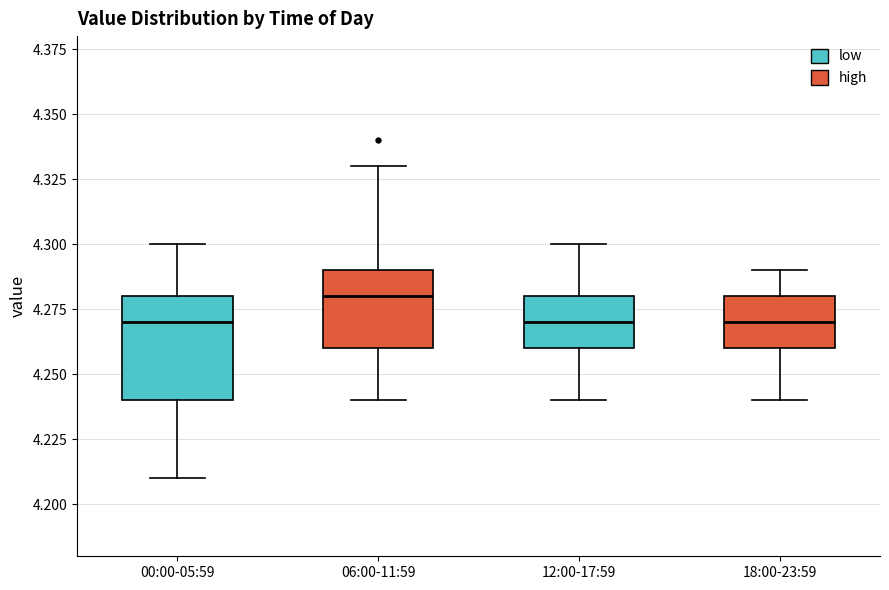

Where is the upper edge of the box for 06:00-11:59 on the y-axis? The values are not printed on the chart, so give them approximately, as read against the axis.

4.29